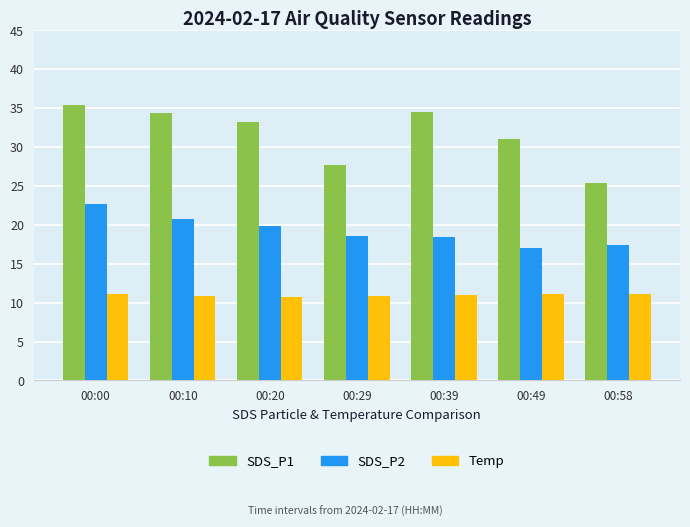

Where is Temp nearest to the value 10?

00:20